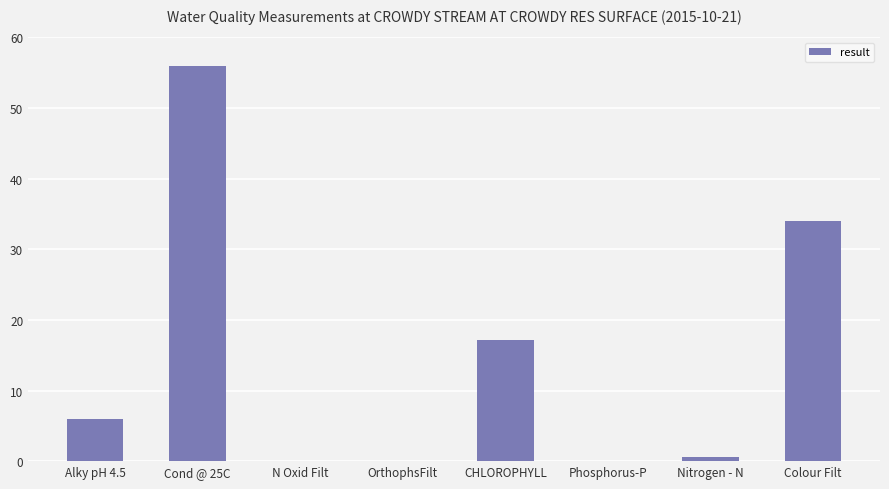

How many distinct data groups are displayed?

1